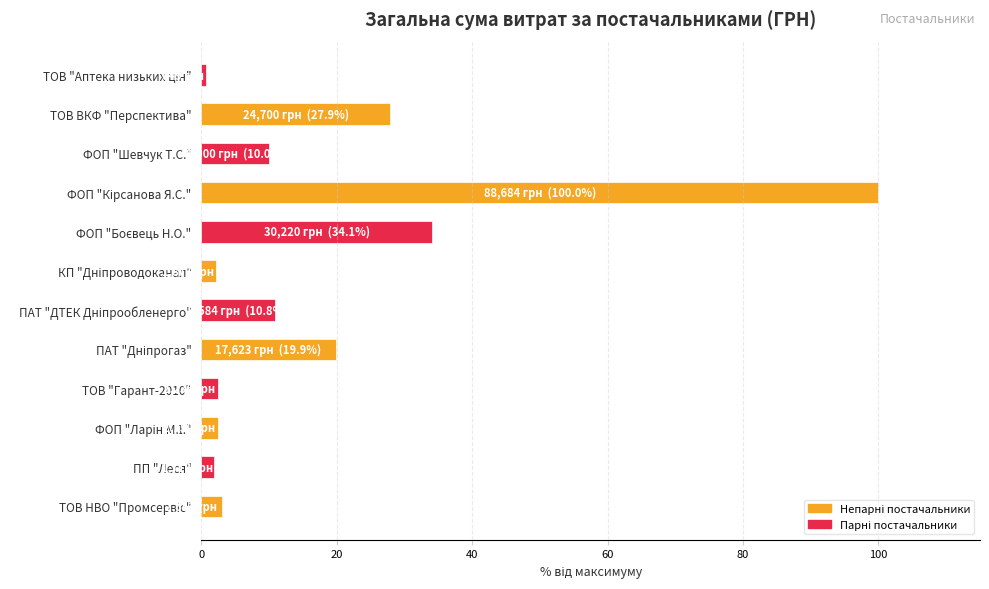

What is the sum of all values?

215.4